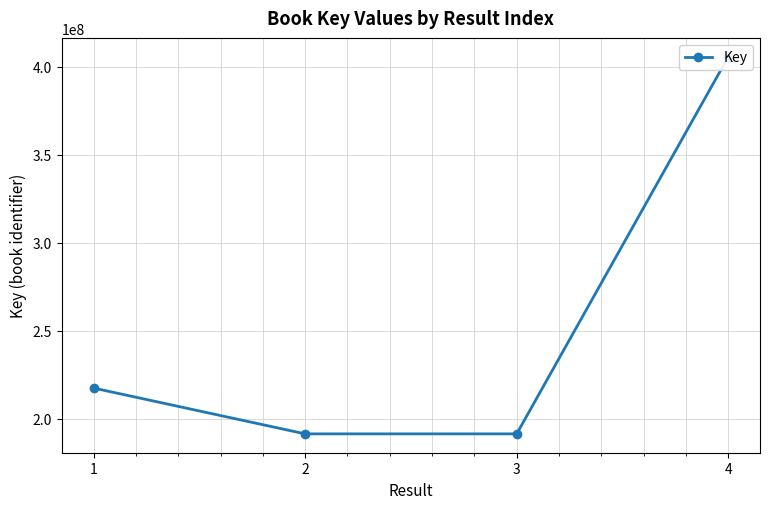

True or false: the data shows 369102668 at 1.

False